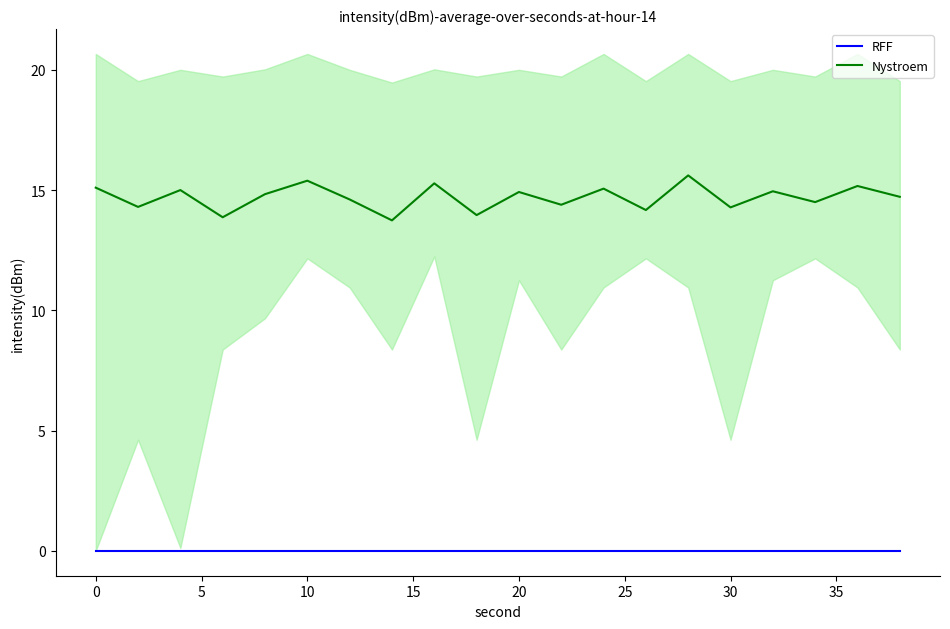

List the series in order of their peak value, highest first.

Nystroem, RFF